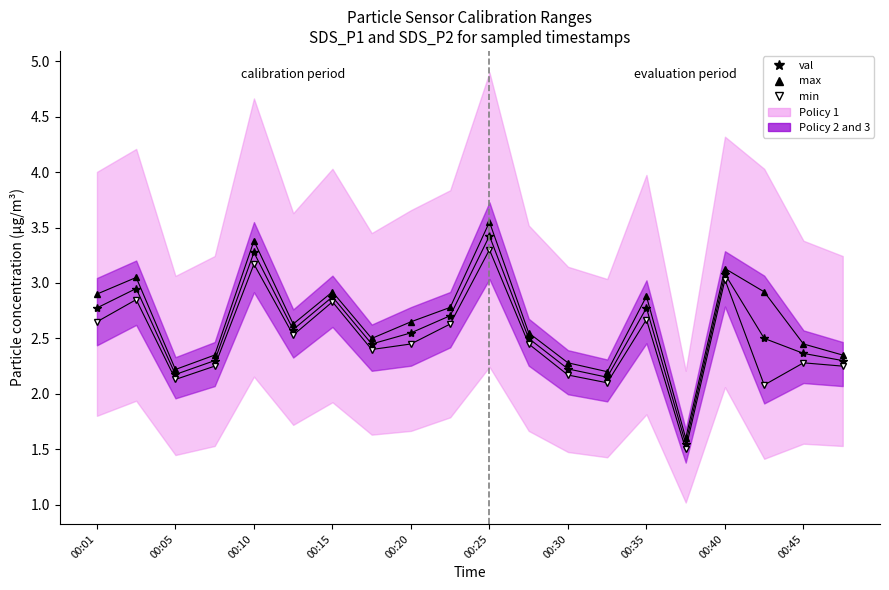

Rank the series at 00:05 from highest to lowest value.

max, val, min